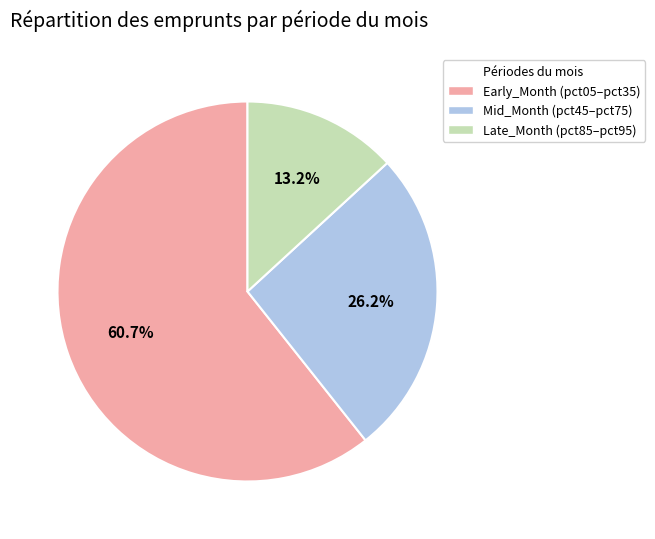

How many slices are in this pie chart?

3